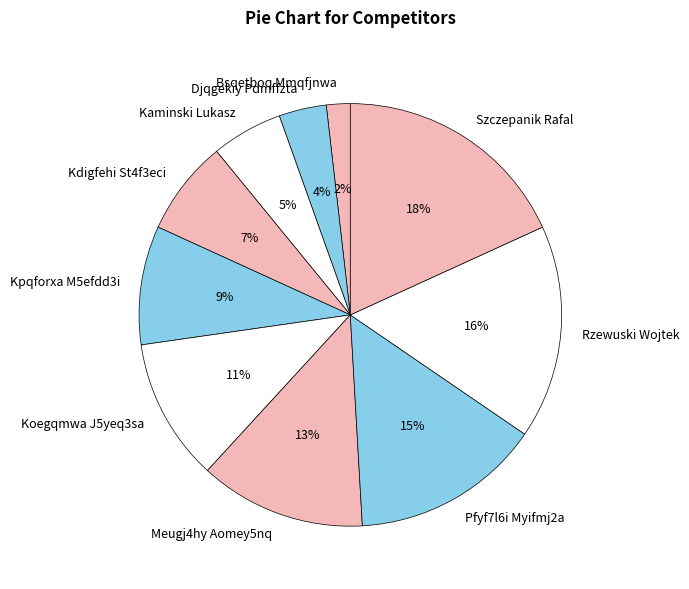

Combined, do Rzewuski Wojtek and Djqgekiy Pdmffzta account for over 50%?

No